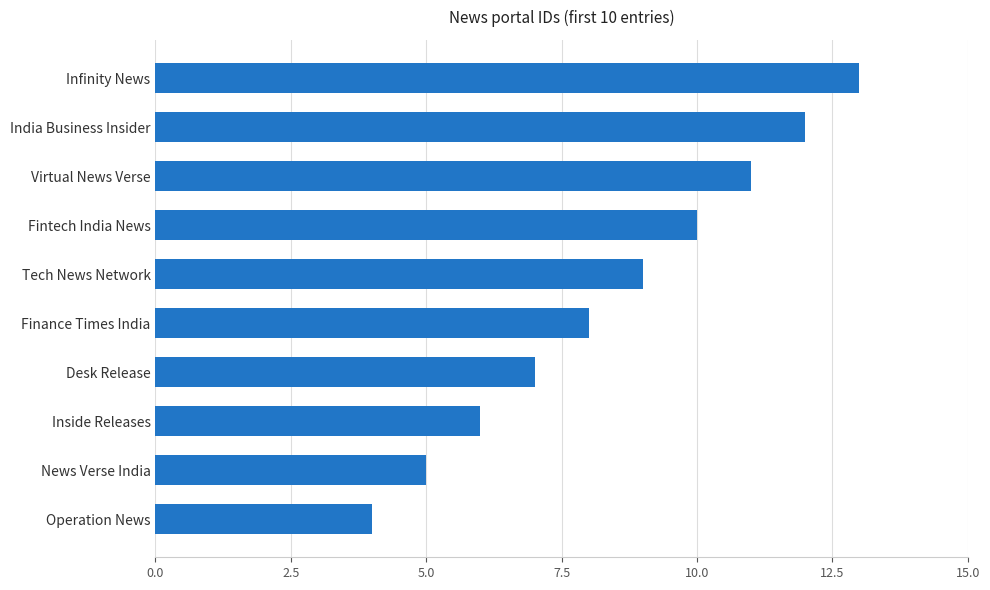

Rank the categories by value from highest to lowest.

Infinity News, India Business Insider, Virtual News Verse, Fintech India News, Tech News Network, Finance Times India, Desk Release, Inside Releases, News Verse India, Operation News